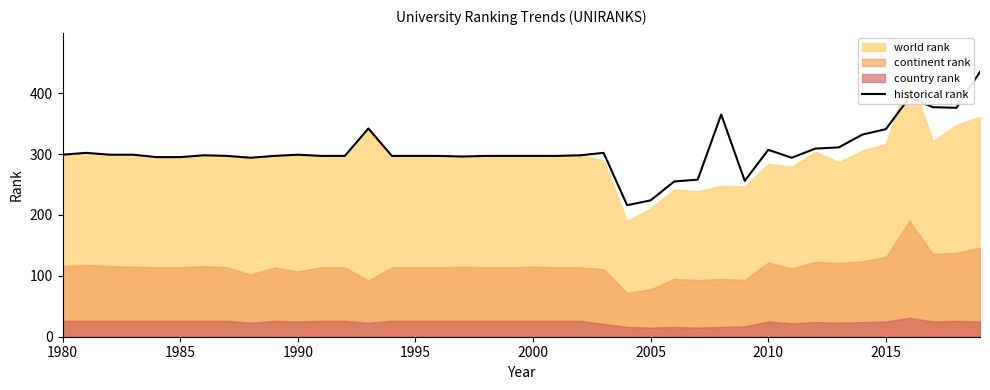

True or false: there are more than 1 points higher than both neighbors.

True